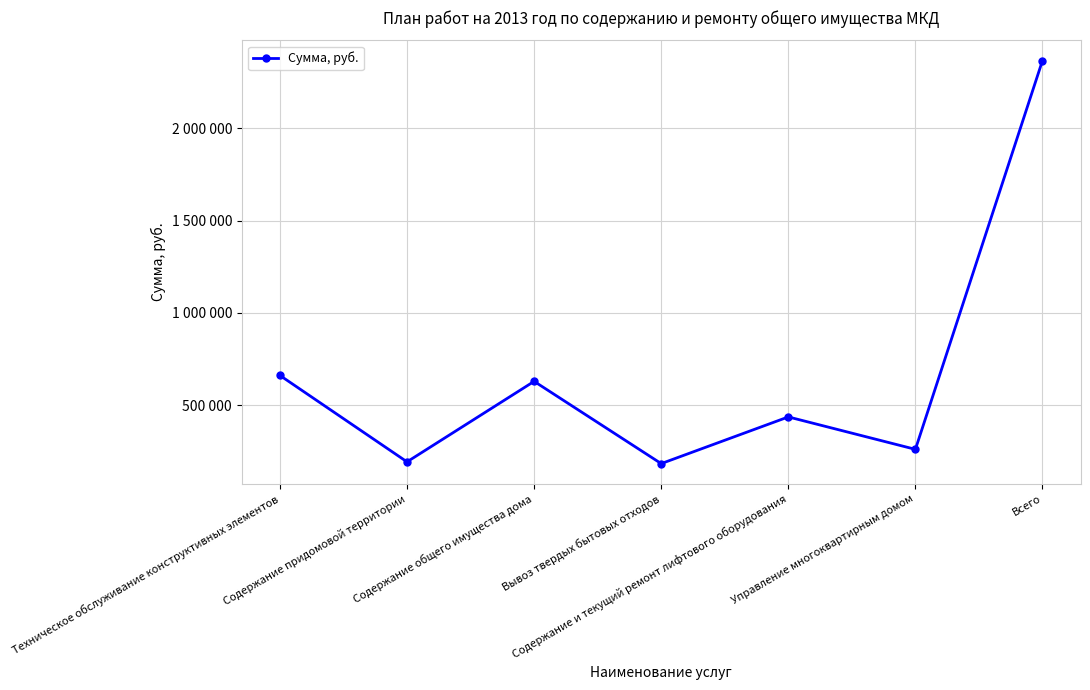

What is the value of the 3rd point from the left?

629418